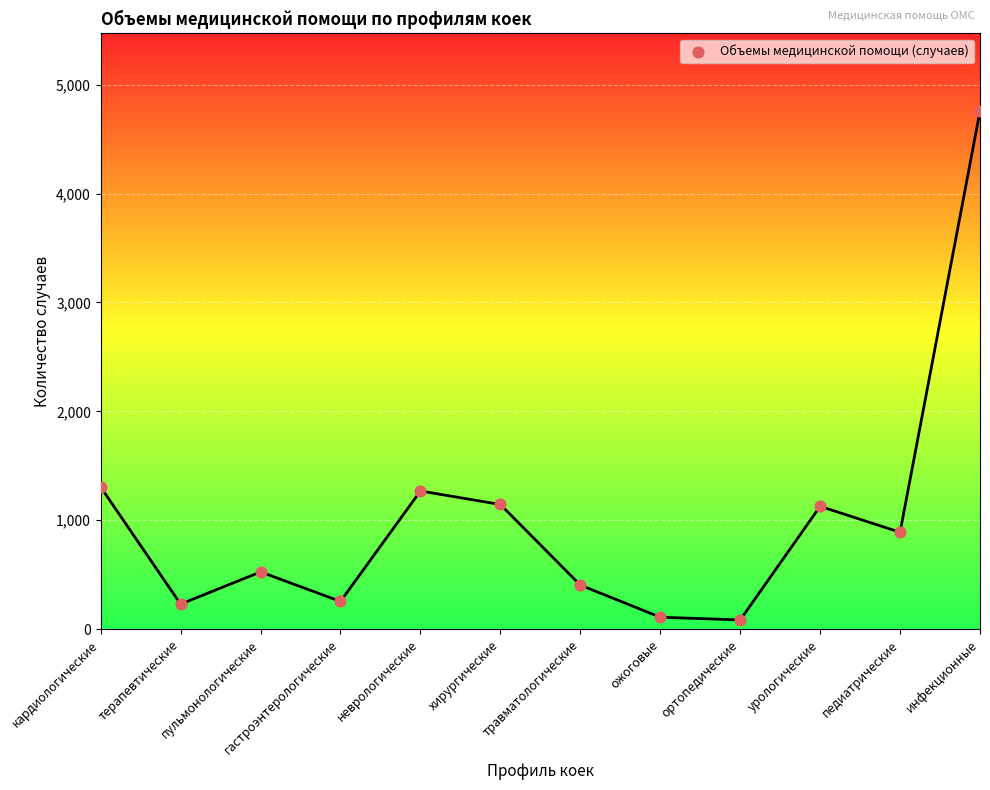

What is the average Y value?

1009